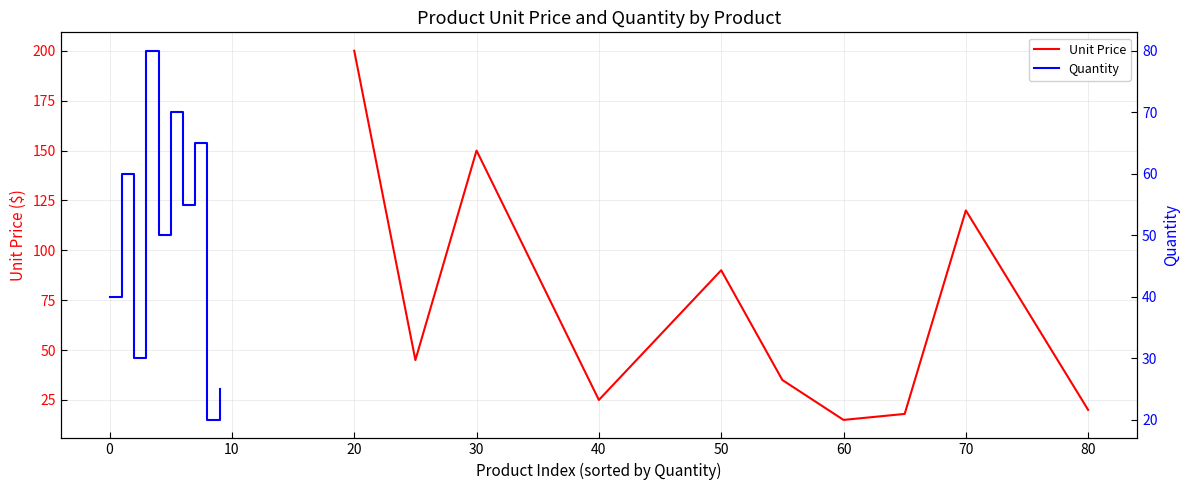

What is the average value of the Quantity series?

50